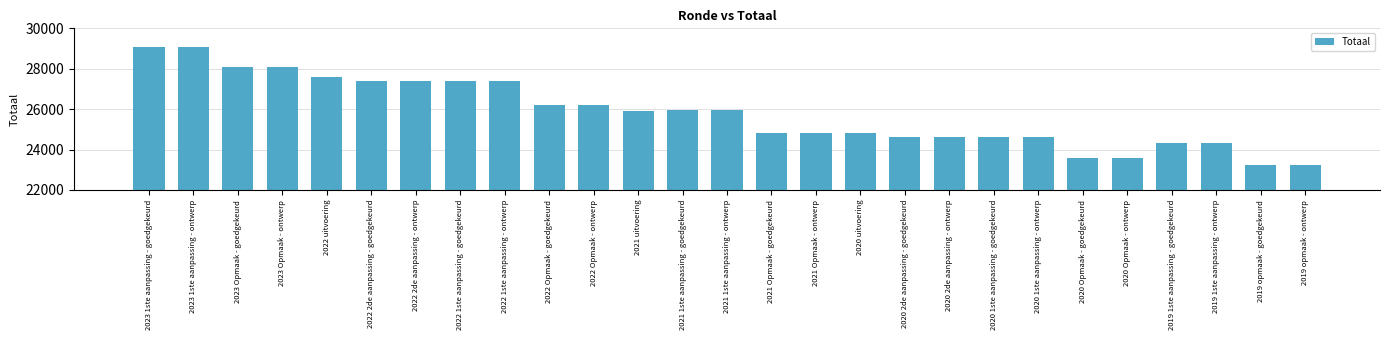

Are the bars grouped side by side (vs. stacked)?

No